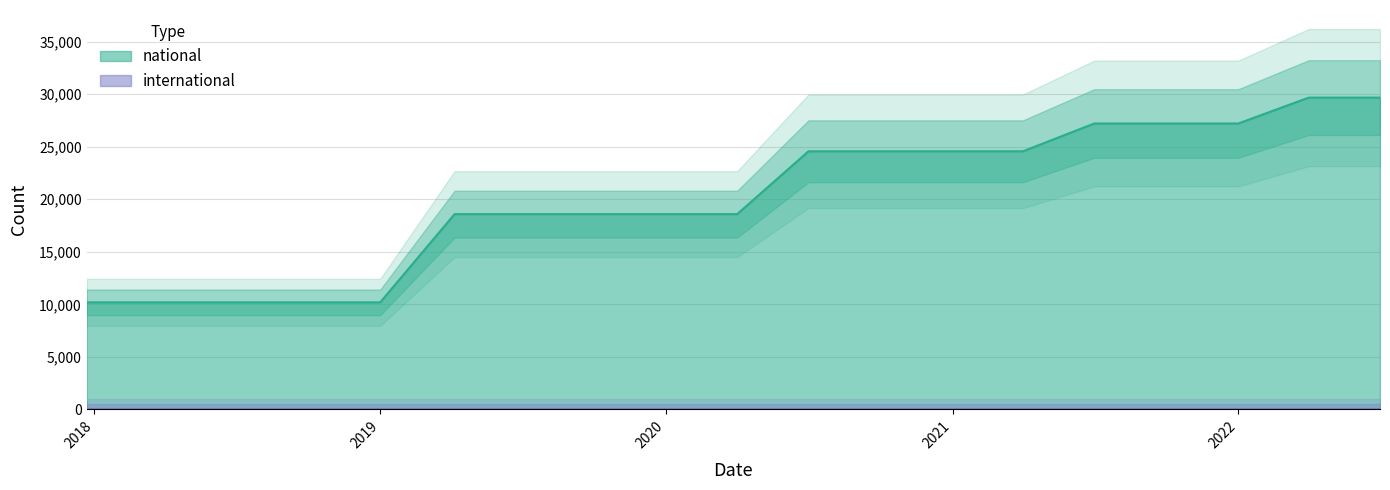

What is the difference between the maximum and second lowest values?

19494